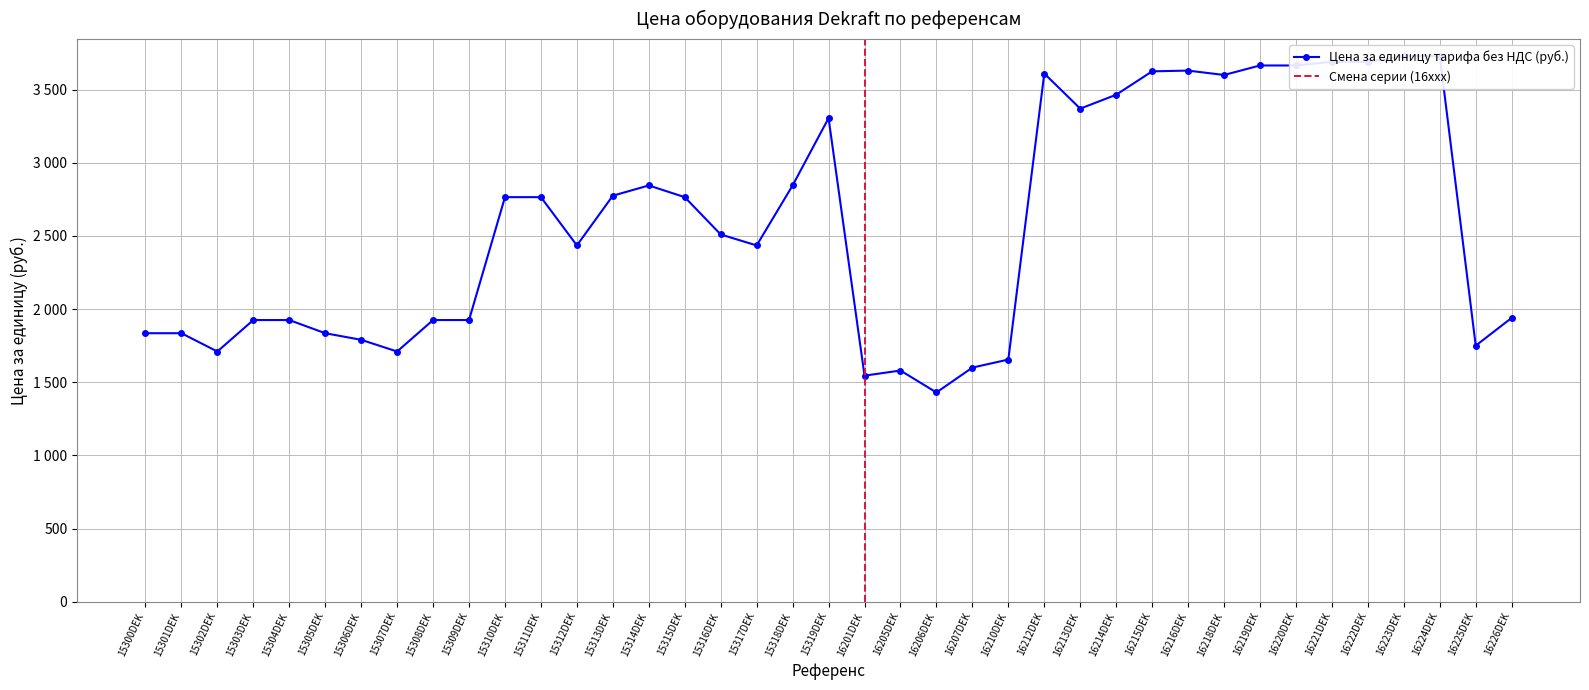

What is the maximum value shown in the chart?

3730